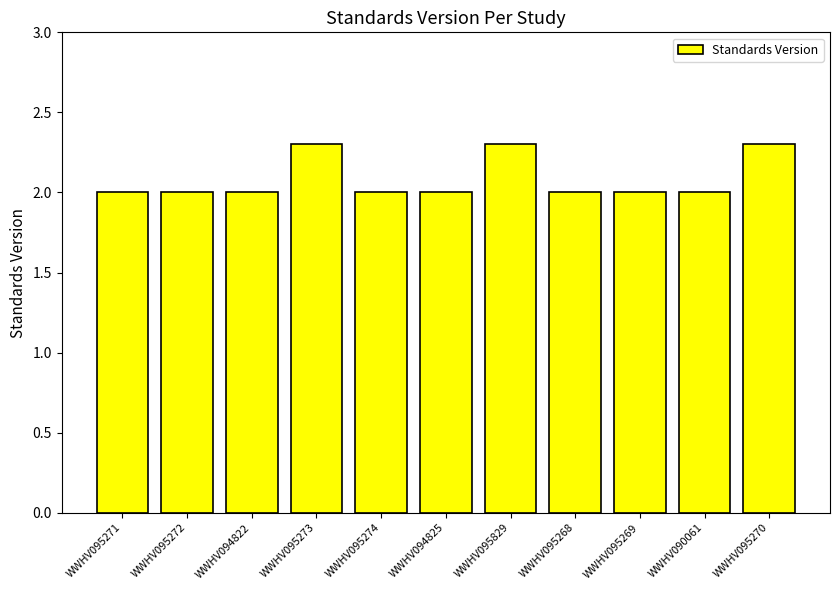

Is it true that the value at WWHV094822 is 2.0?

True